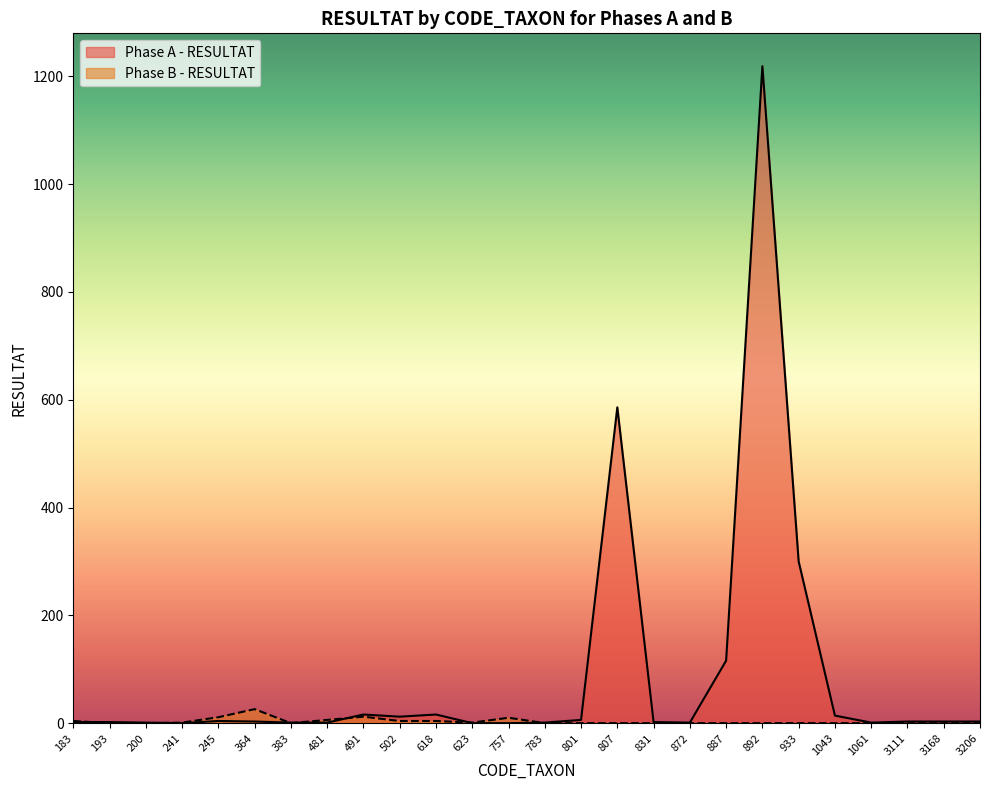

What is the spread (max minus min) of values at 502?

8